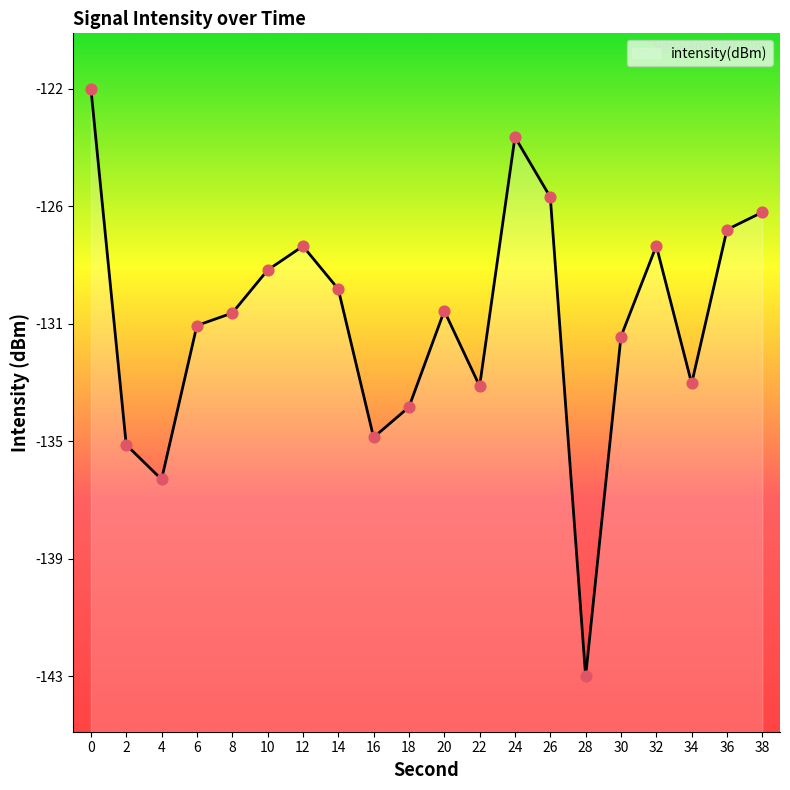

What is the change in value from 26 to 34?

-6.7